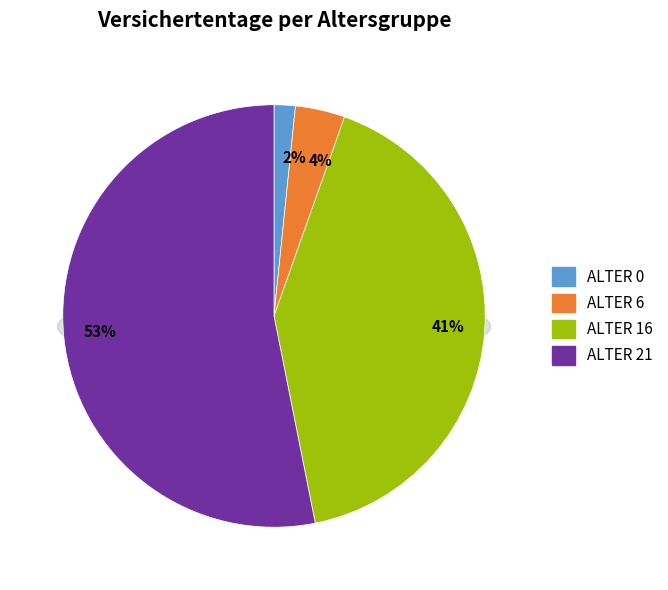

How many slices are in this pie chart?

4